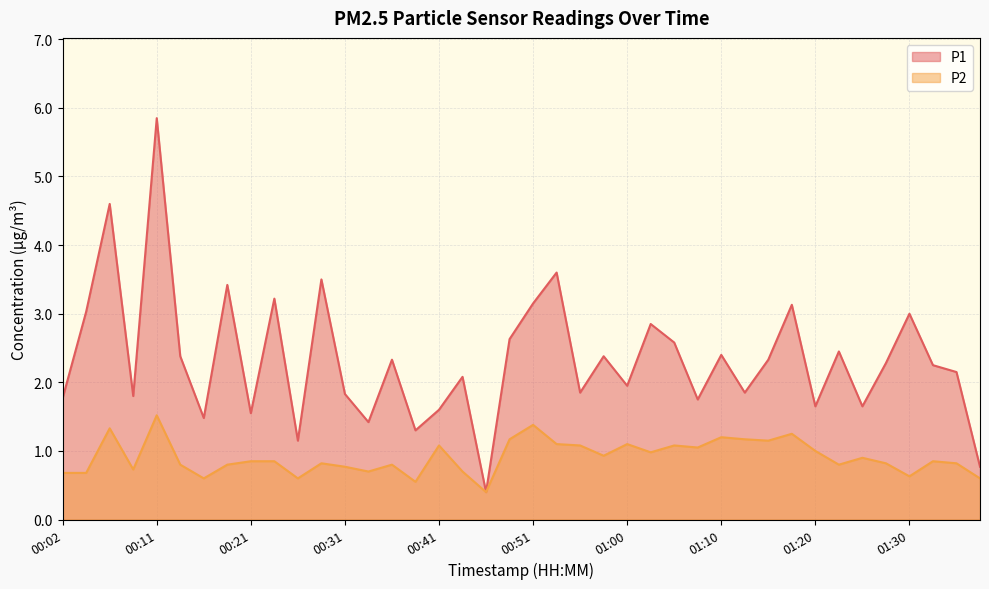

What is the sum of the P1 values at 00:21 and 00:58?

3.9